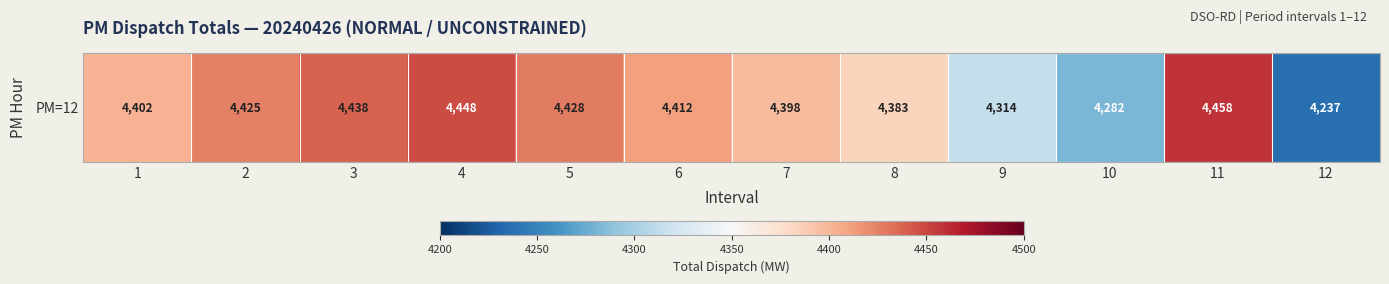

What is the difference between the values at 10 and 4?

166